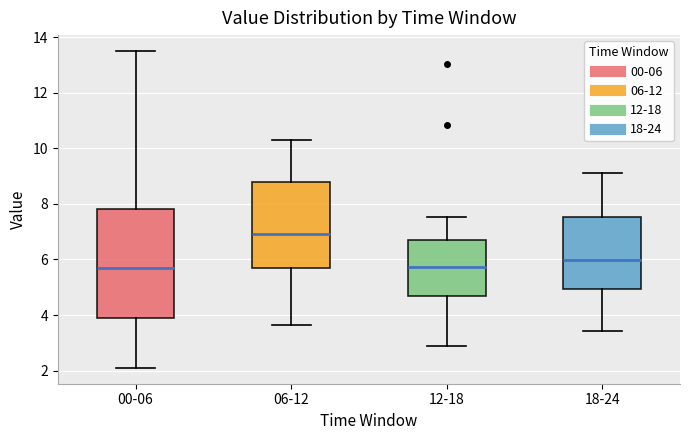

Reading left to right, transcribe this box plot: for each box, give where its median line is, the range the box spans, and where its two whiskers end, as read against the y-axis. The values are not printed on the chart, so give them approximately, as read against the axis.

00-06: median 5.8, box 3.8 to 7.8, whiskers 2.2 to 13.6
06-12: median 7.0, box 5.6 to 8.8, whiskers 3.6 to 10.4
12-18: median 5.8, box 4.6 to 6.6, whiskers 3.0 to 7.6
18-24: median 6.0, box 5.0 to 7.6, whiskers 3.4 to 9.2